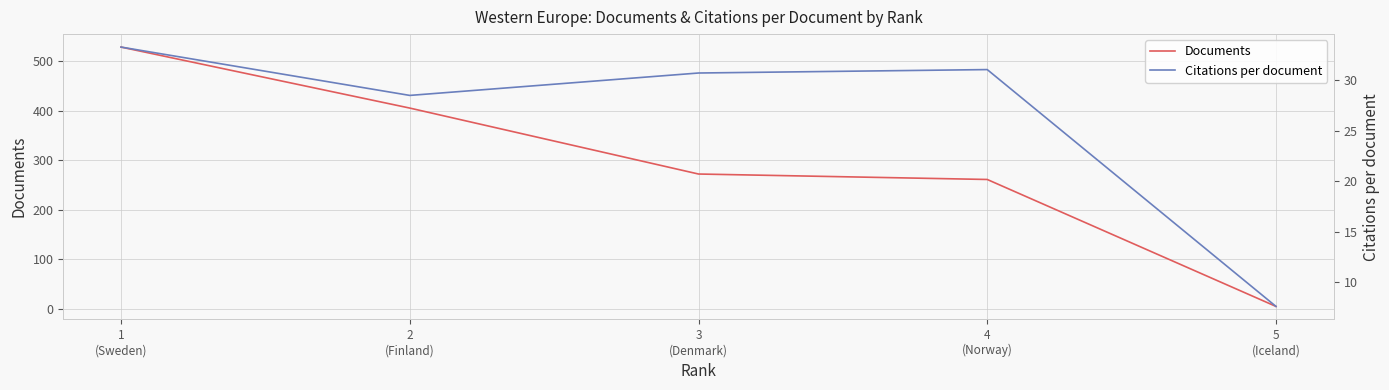

Rank the categories by Citations per document value from lowest to highest.

5
(Iceland), 2
(Finland), 3
(Denmark), 4
(Norway), 1
(Sweden)